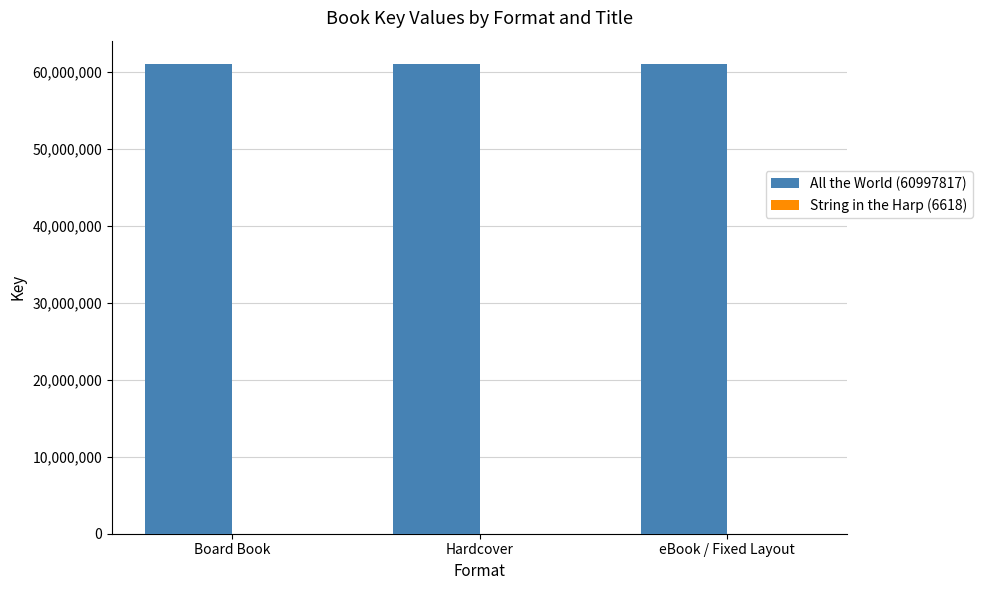

Which series has the largest total across all categories?

All the World (60997817)